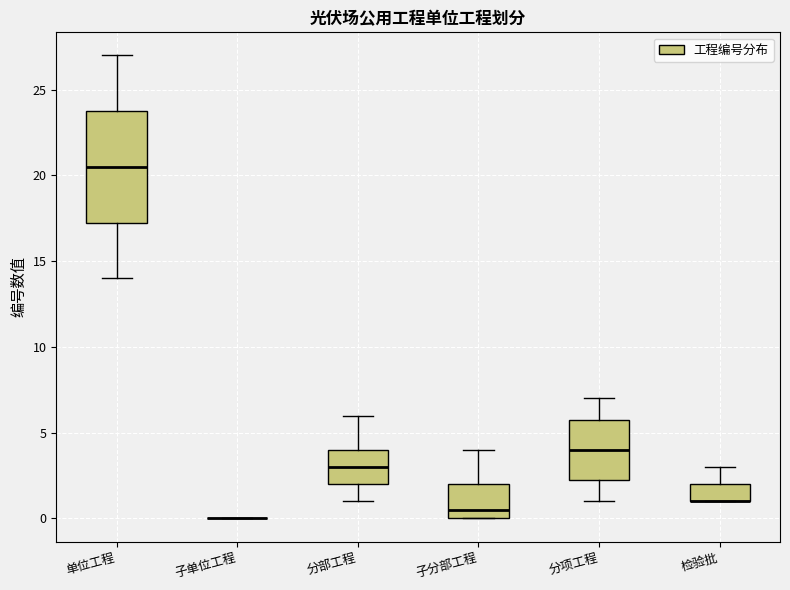

Where is the upper edge of the box for 分部工程 on the y-axis? The values are not printed on the chart, so give them approximately, as read against the axis.

4.0